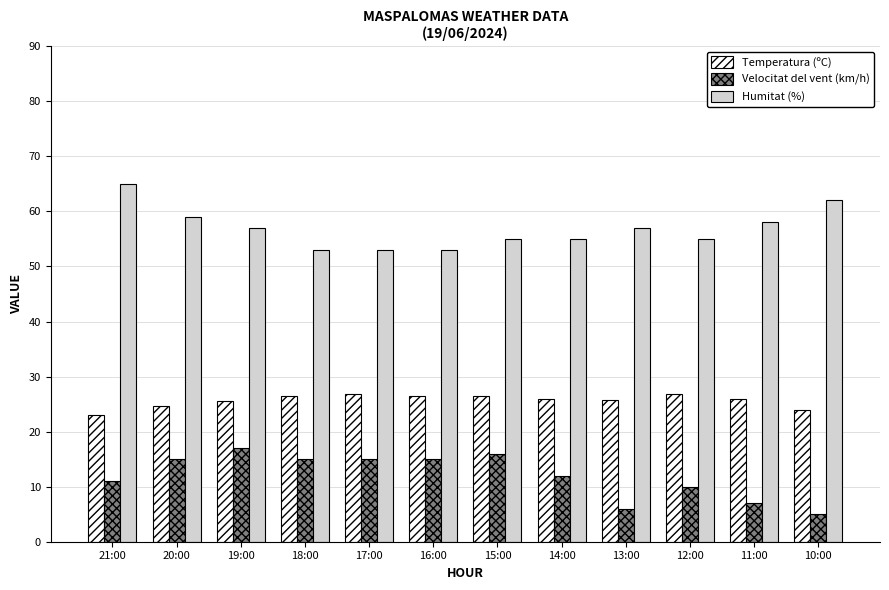

Rank the series by their average value, from highest to lowest.

Humitat (%), Temperatura (ºC), Velocitat del vent (km/h)